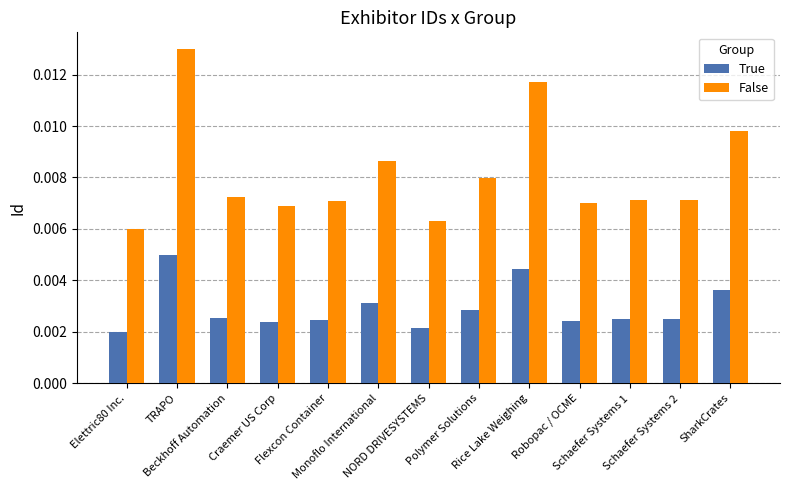

How many bars are there in total?

26